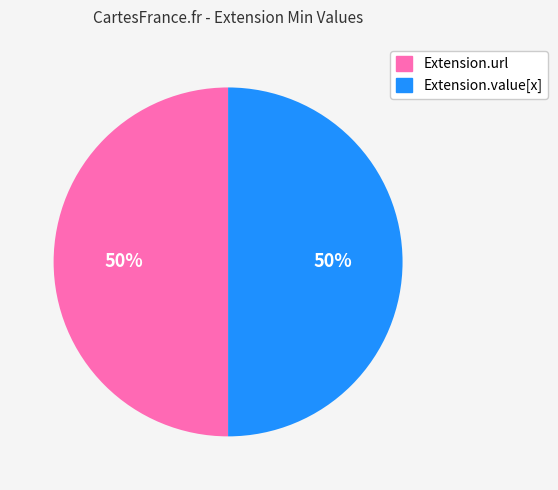

To the nearest percent, what is the difference between the largest and smallest slice percentages?

0%